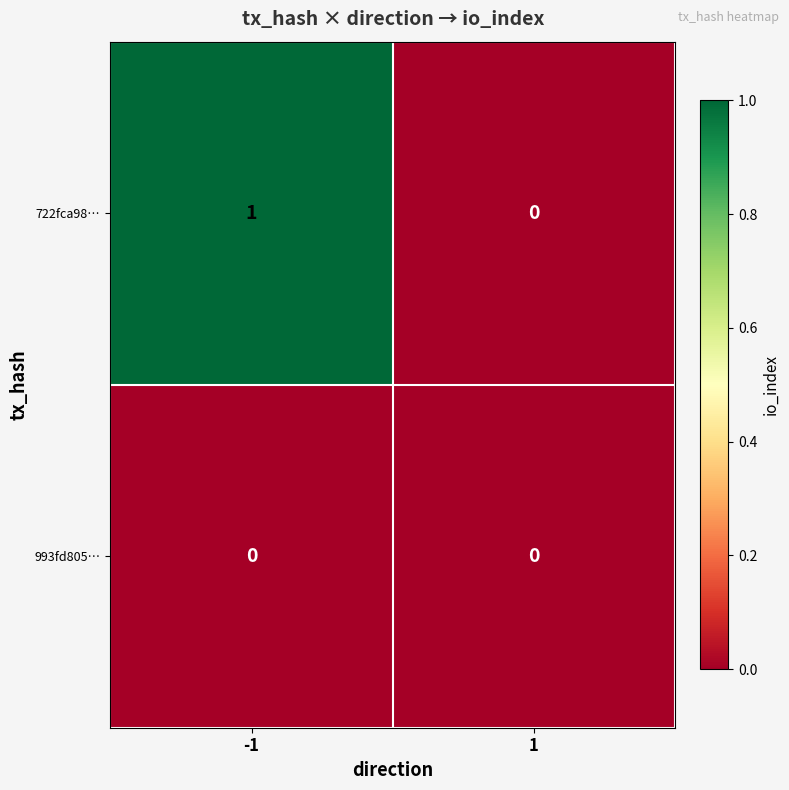

Count the number of categories in the chart.

2